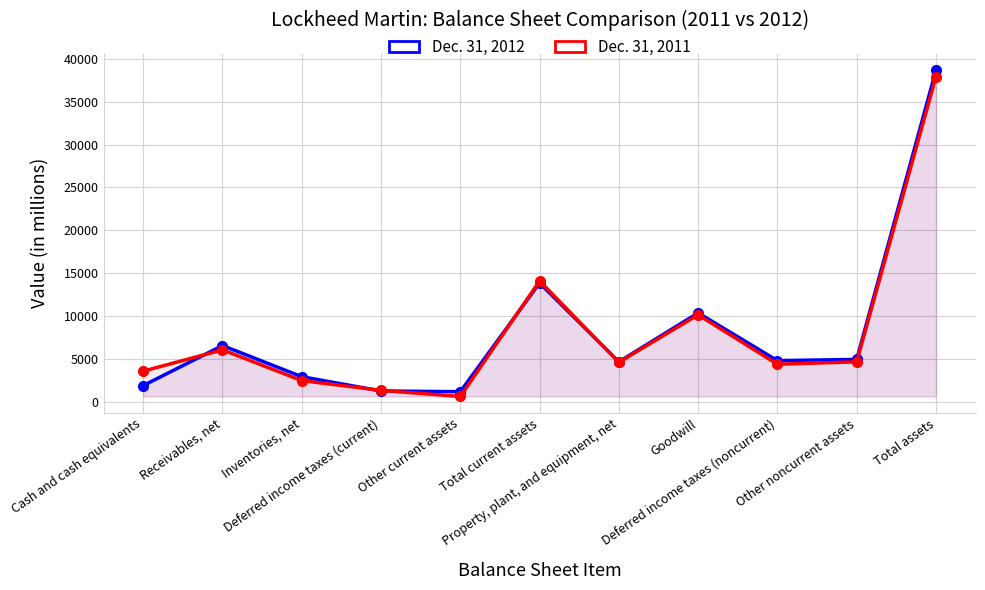

Rank the series by their average value, from highest to lowest.

Dec. 31, 2012, Dec. 31, 2011